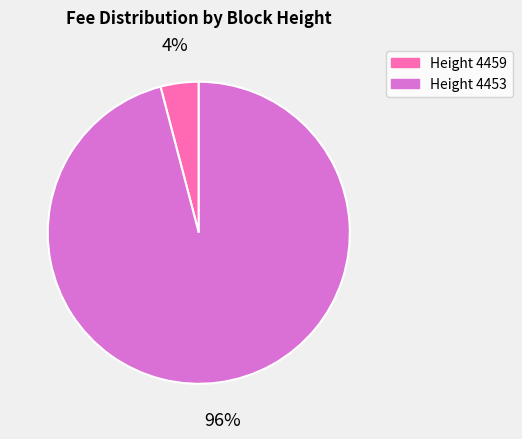

Is the sum of Height 4459 and Height 4453 greater than half?

Yes